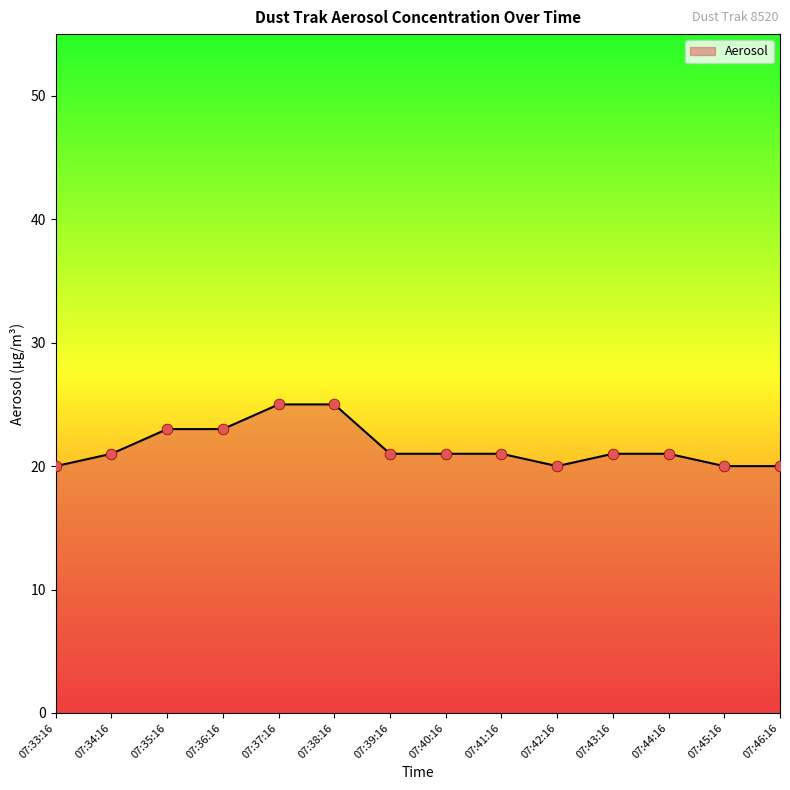

Between 07:38:16 and 07:41:16, which is larger?

07:38:16